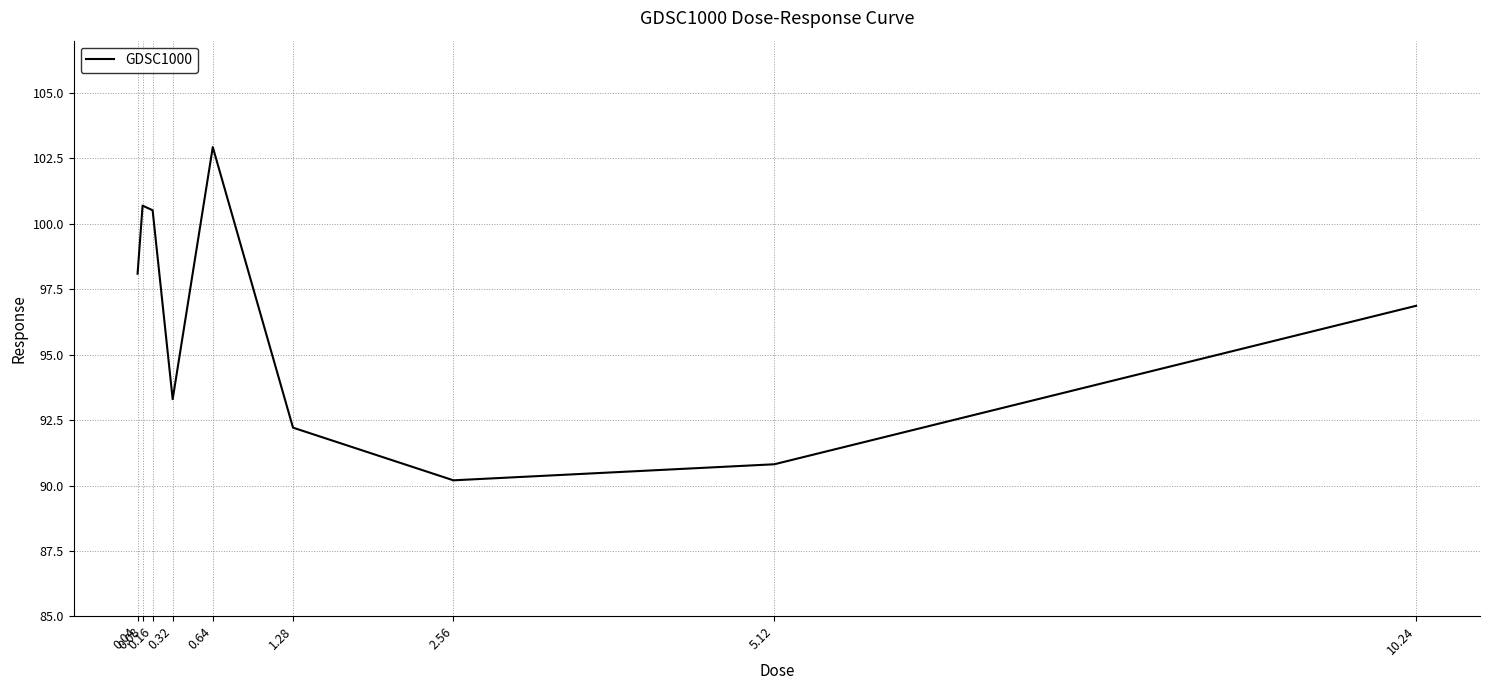

What is the ratio of the value at 1.28 to the value at 0.04?

0.9